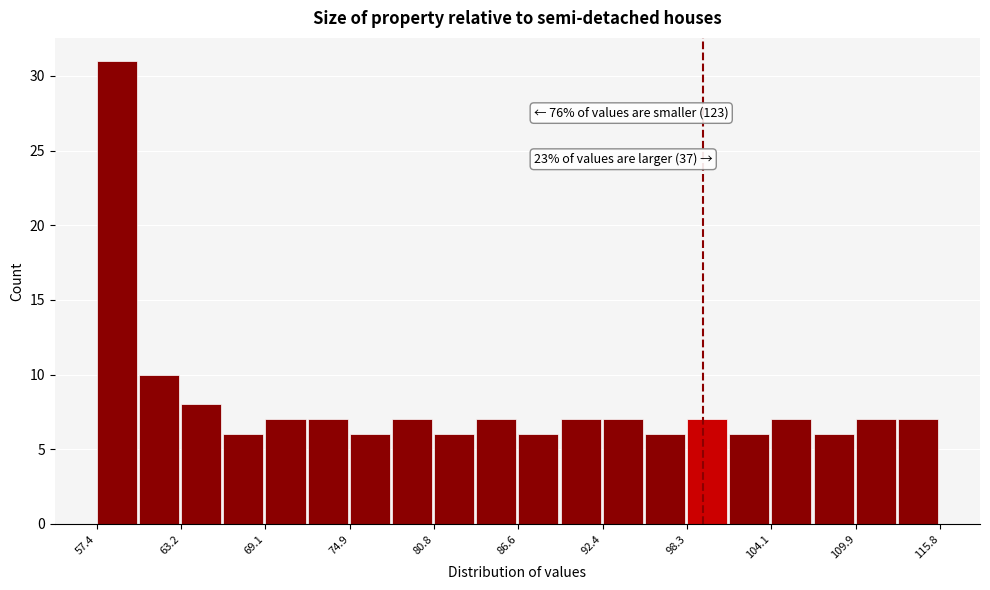

Read against the x-axis, roughly where is the centre of the tallest bar?

59